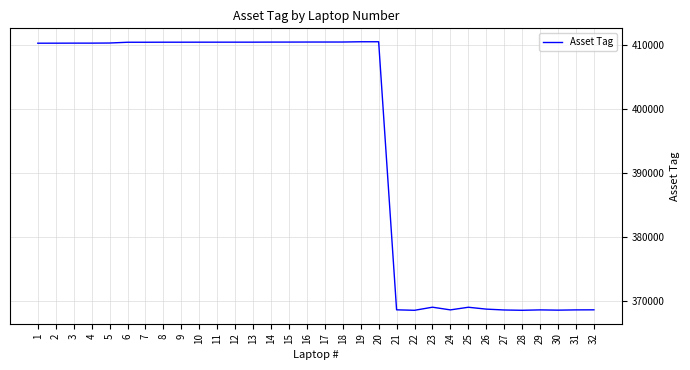

What is the difference between the values at 32 and 6?

41856